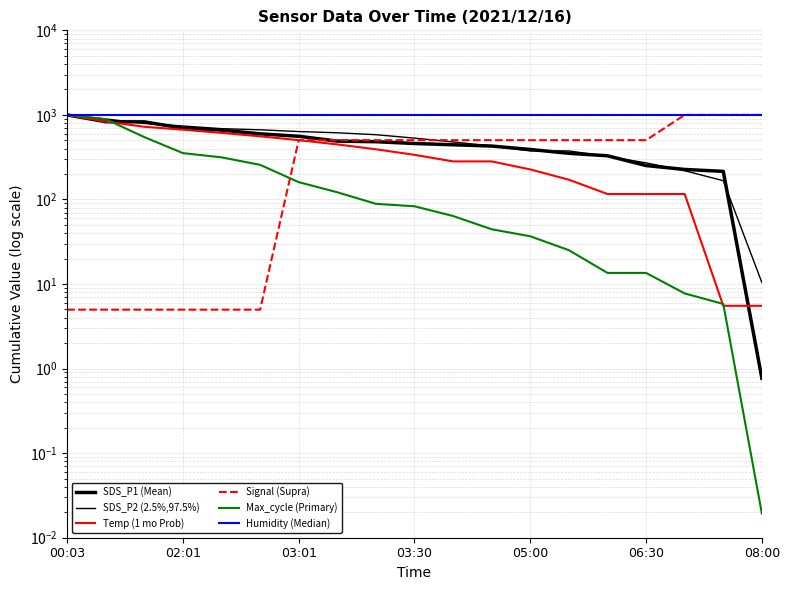

How many categories are shown in the chart?

19